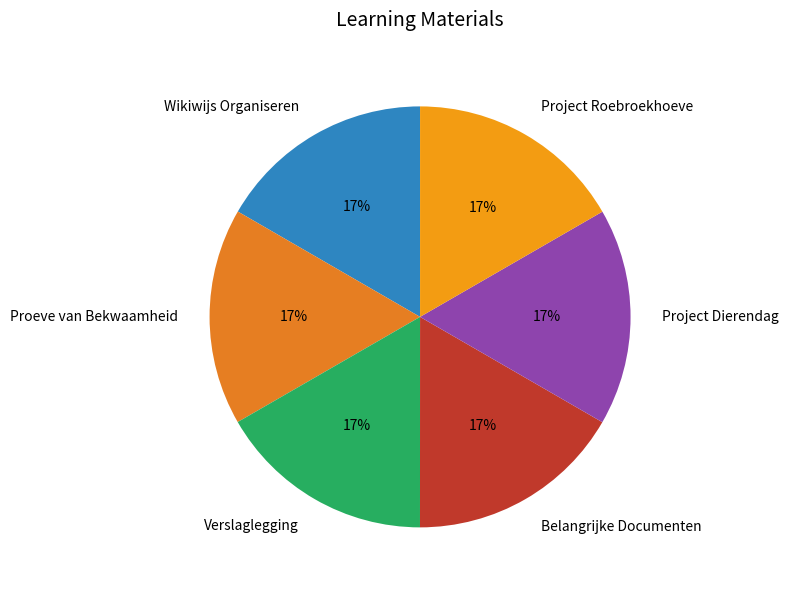

What is the ratio of the value at Project Roebroekhoeve to the value at Verslaglegging?

1.0